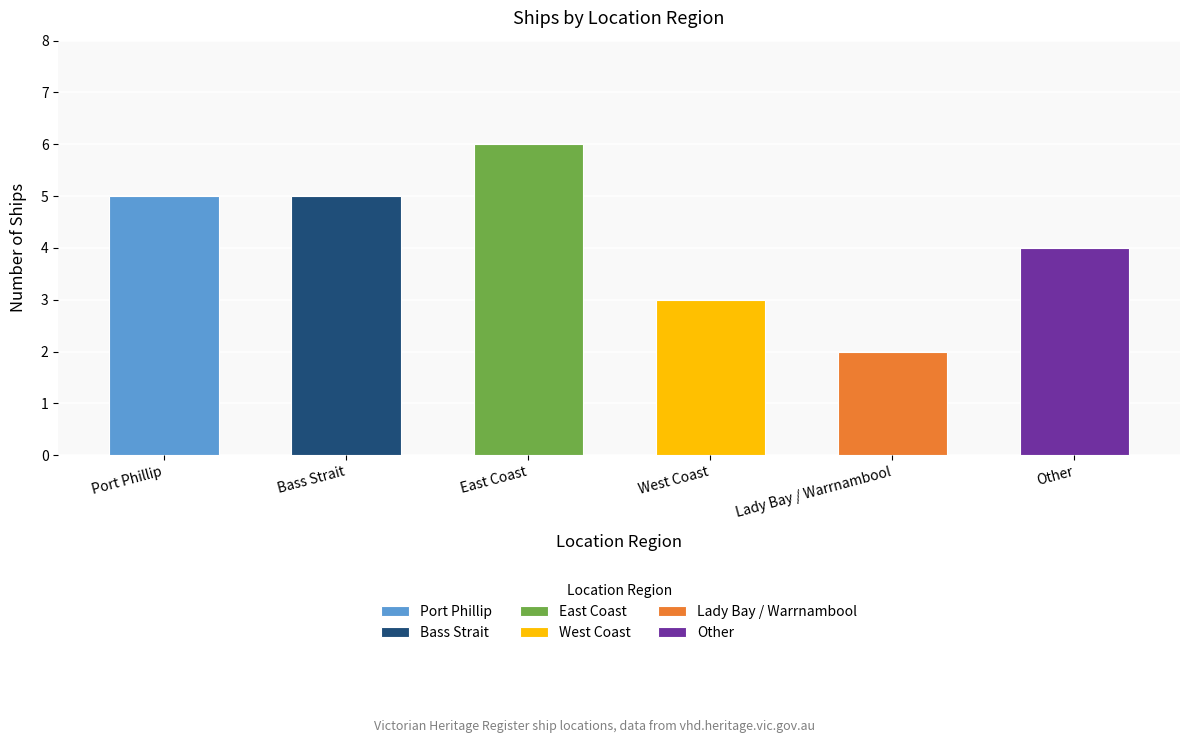

Reading right to left, transcribe all the data shown in this chart.

Other=4	Lady Bay / Warrnambool=2	West Coast=3	East Coast=6	Bass Strait=5	Port Phillip=5